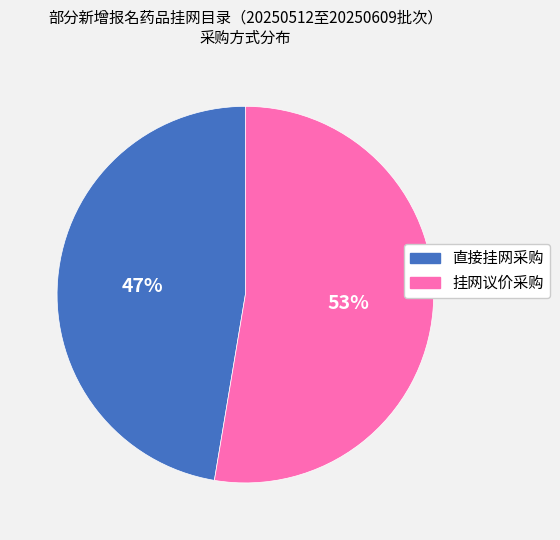

To the nearest percent, what portion does 挂网议价采购 represent?

53%